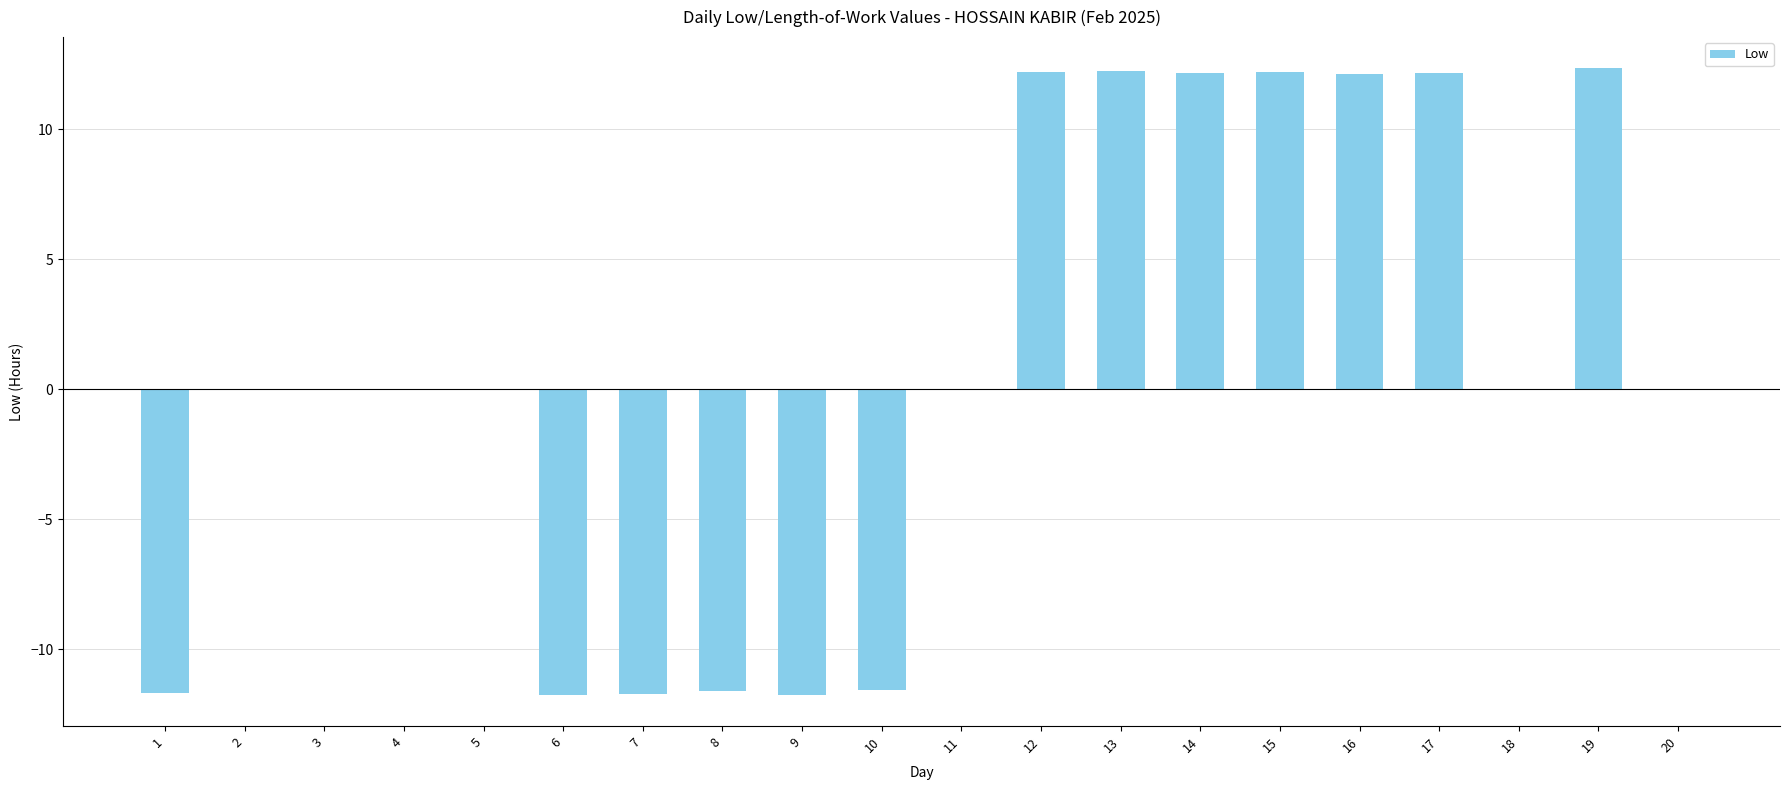

Are the bars grouped side by side (vs. stacked)?

No